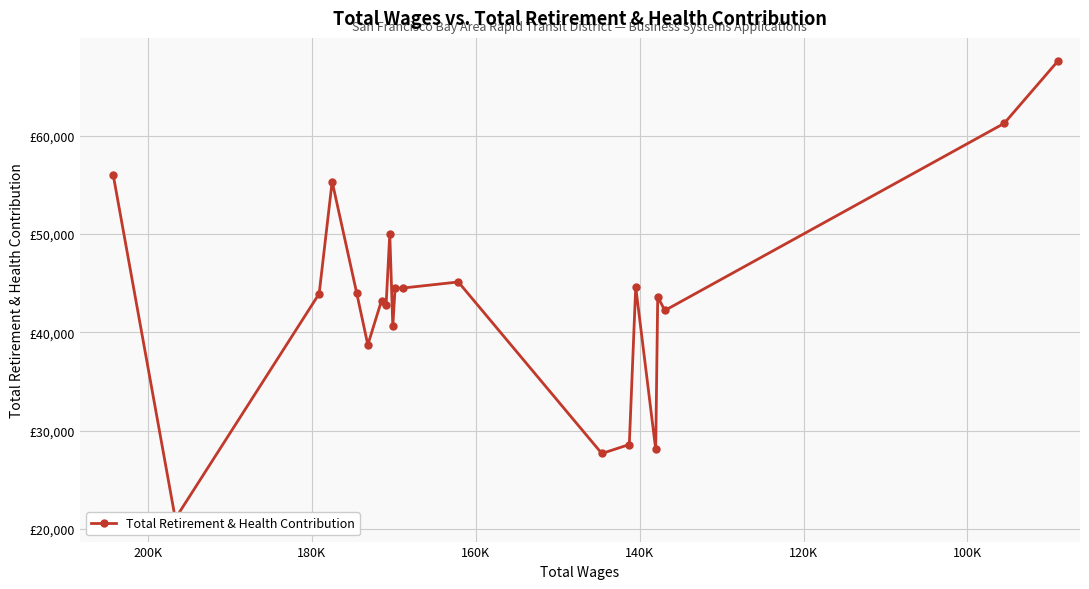

The value at 8 is 14155. True or false?

False